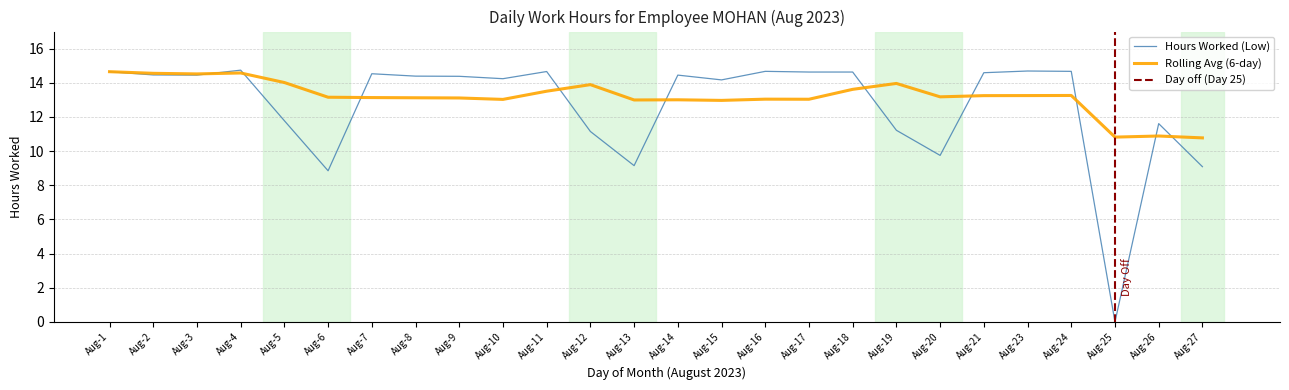

The Rolling Avg (6-day) series shows 14.5 at Aug-3. True or false?

True